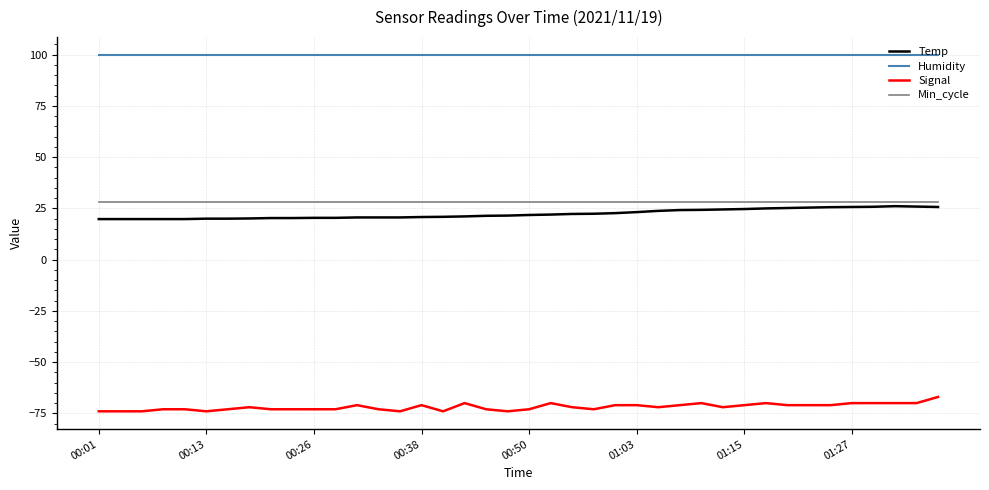

Rank the series by their maximum value, from highest to lowest.

Humidity, Min_cycle, Temp, Signal